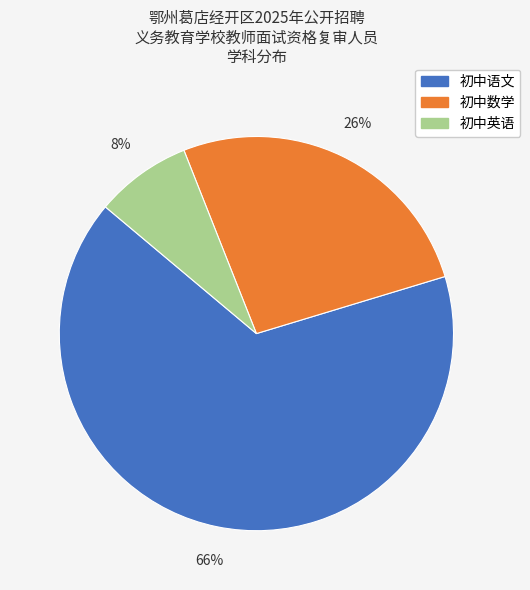

What is the largest slice in the pie chart?

初中语文